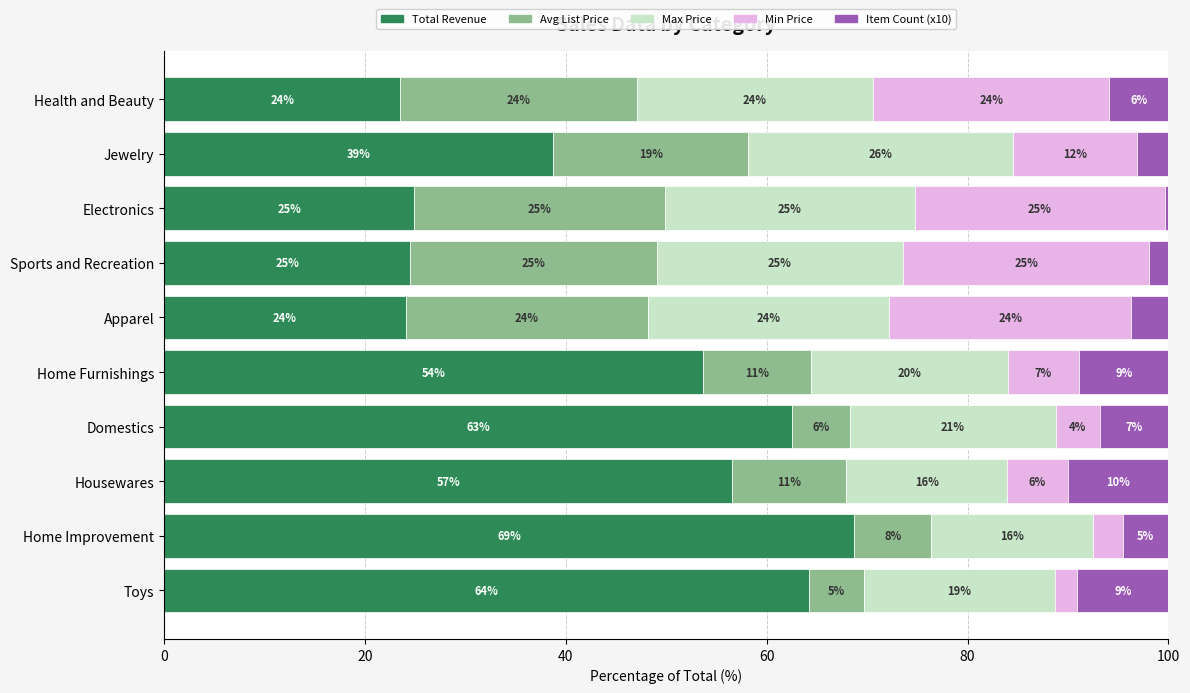

What is the total value across all series at Apparel?

100.0